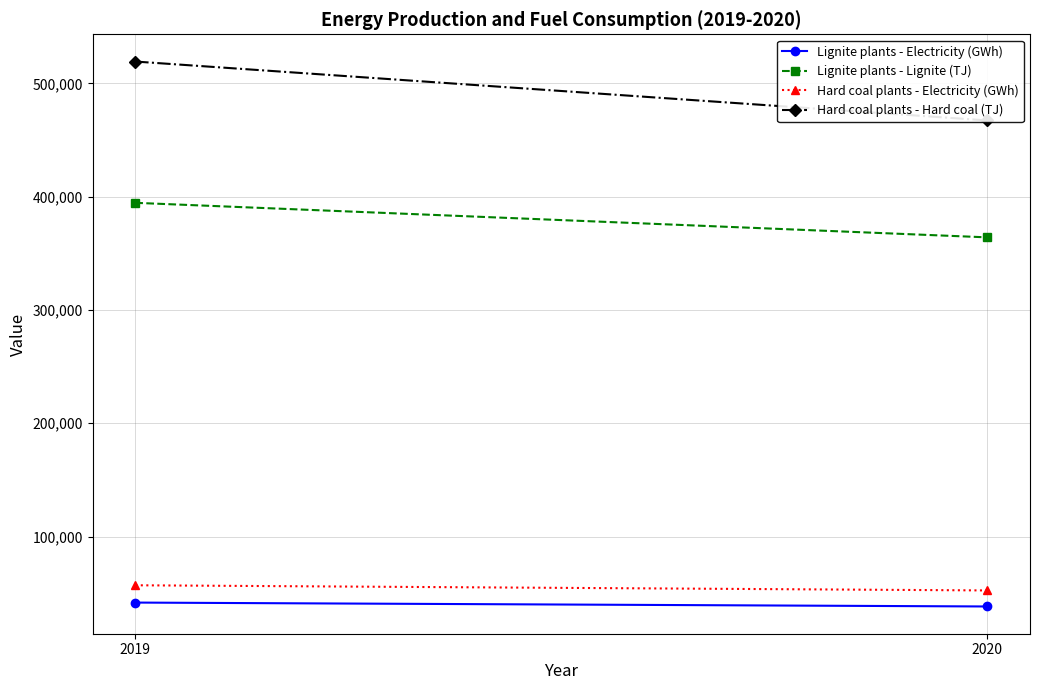

What is the sum of the Hard coal plants - Hard coal (TJ) values at 2020 and 2019?

986598.5